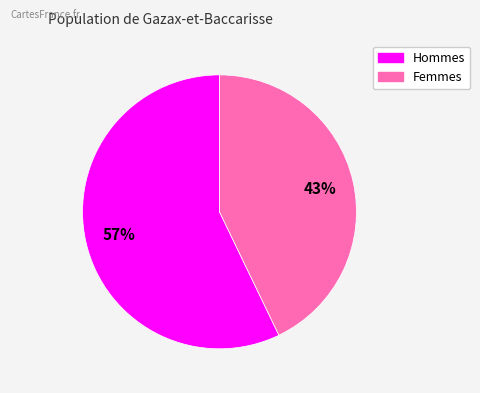

To the nearest percent, what is the difference between the largest and smallest slice percentages?

14%